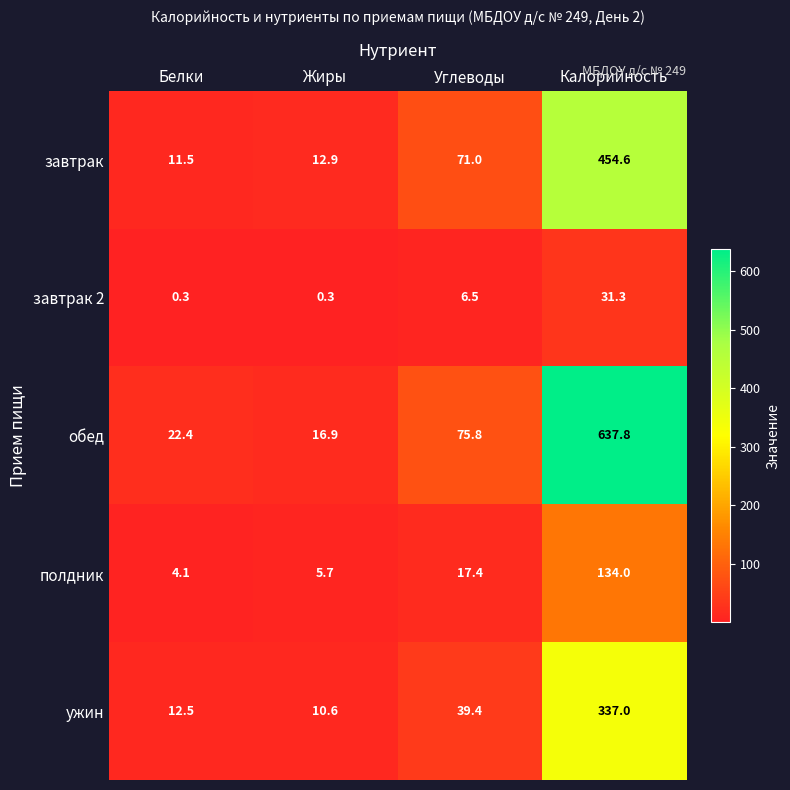

What is the total value across all series at Калорийность?

1594.7